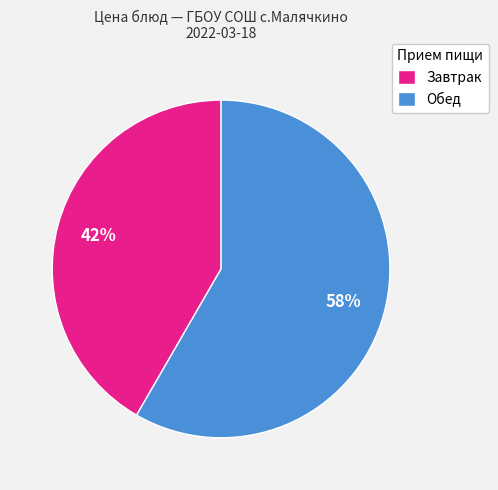

Is it true that Завтрак is 42% of the pie?

True